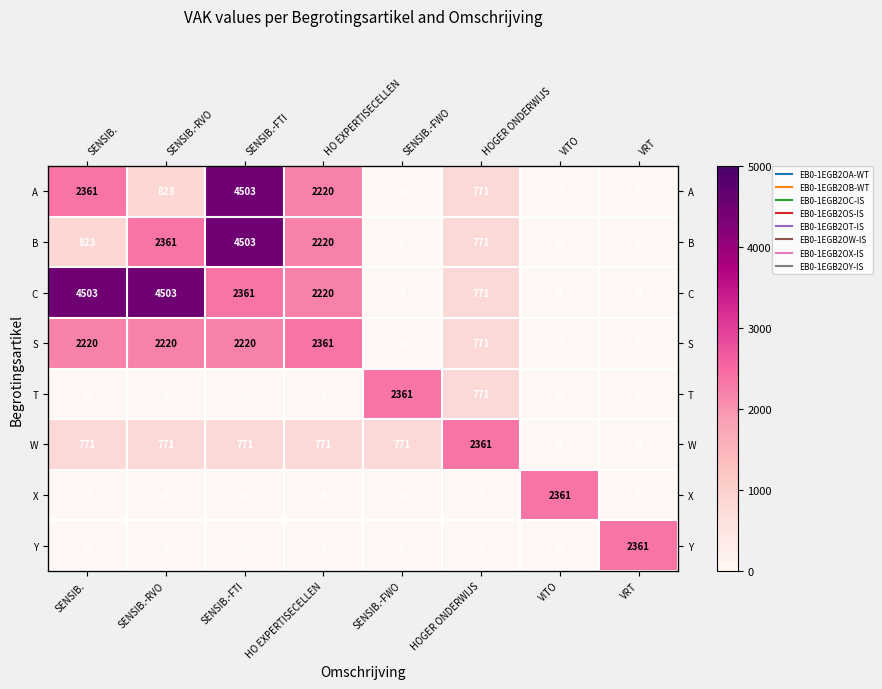

Rank the series by their maximum value, from lowest to highest.

S, T, W, X, Y, A, B, C